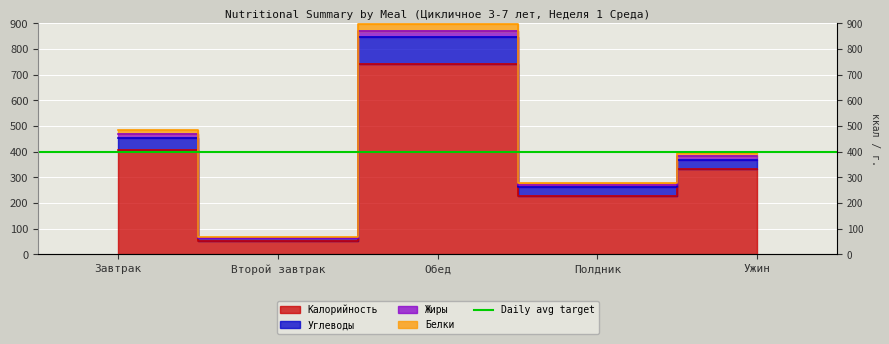

What is the sum of the Калорийность values at Завтрак and Полдник?

635.2